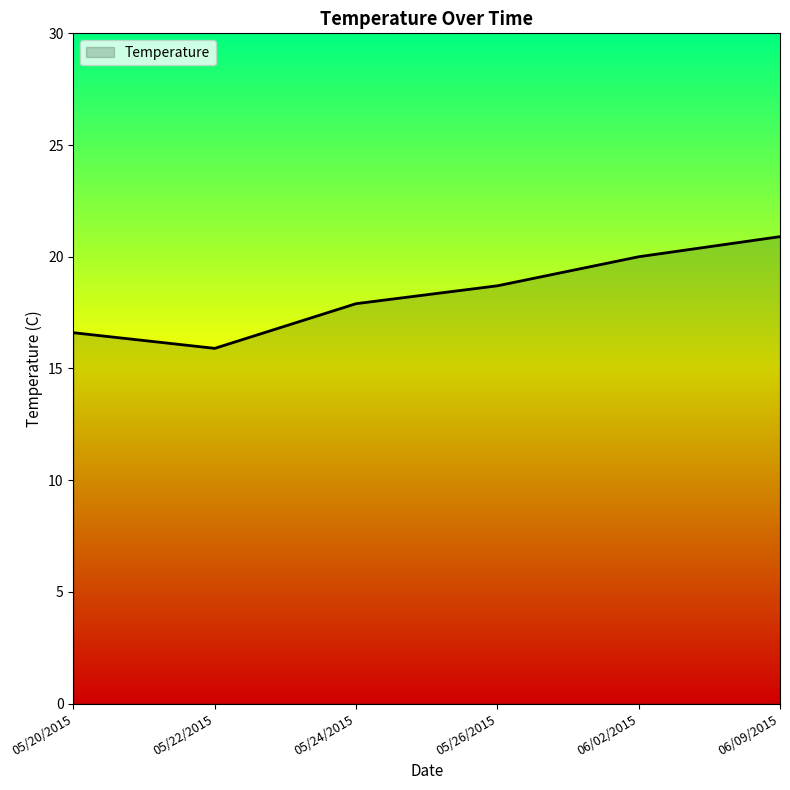

What position from the left is 05/22/2015?

2